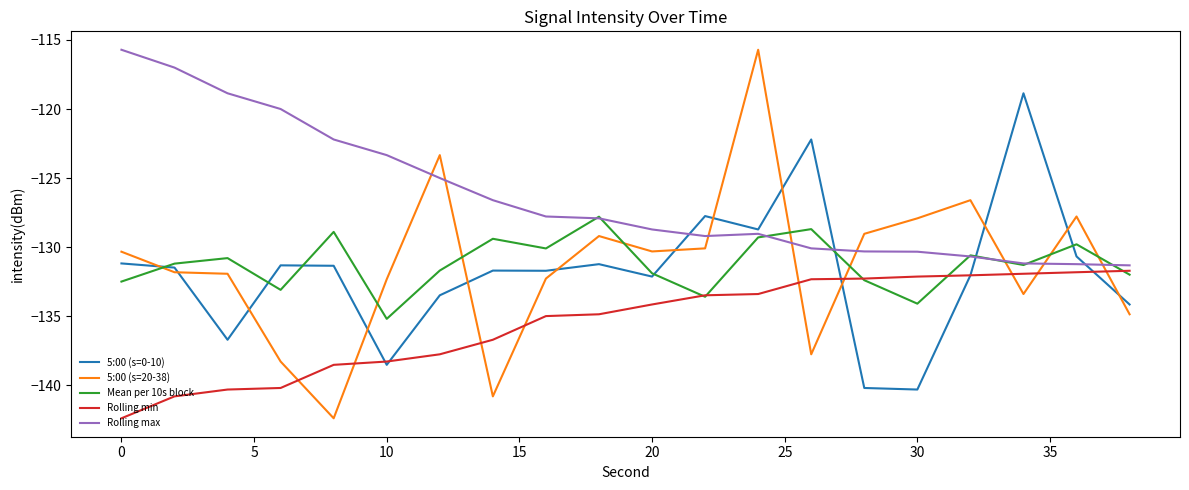

What is the minimum value for Rolling max?

-131.3